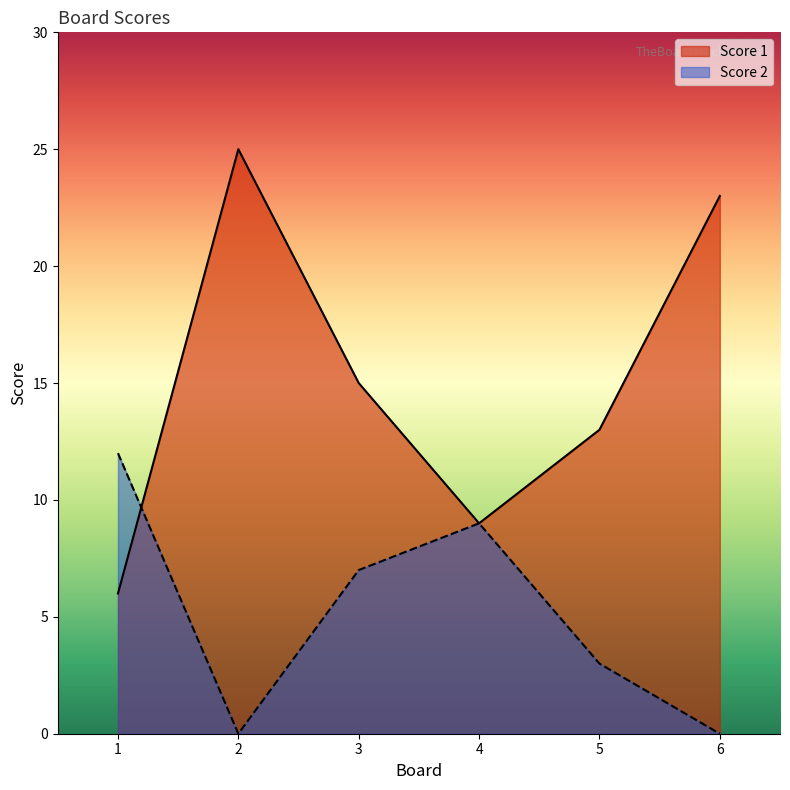

Reading left to right, extract all data points from this chart.

Score 1: 6	25	15	9	13	23
Score 2: 12	0	7	9	3	0